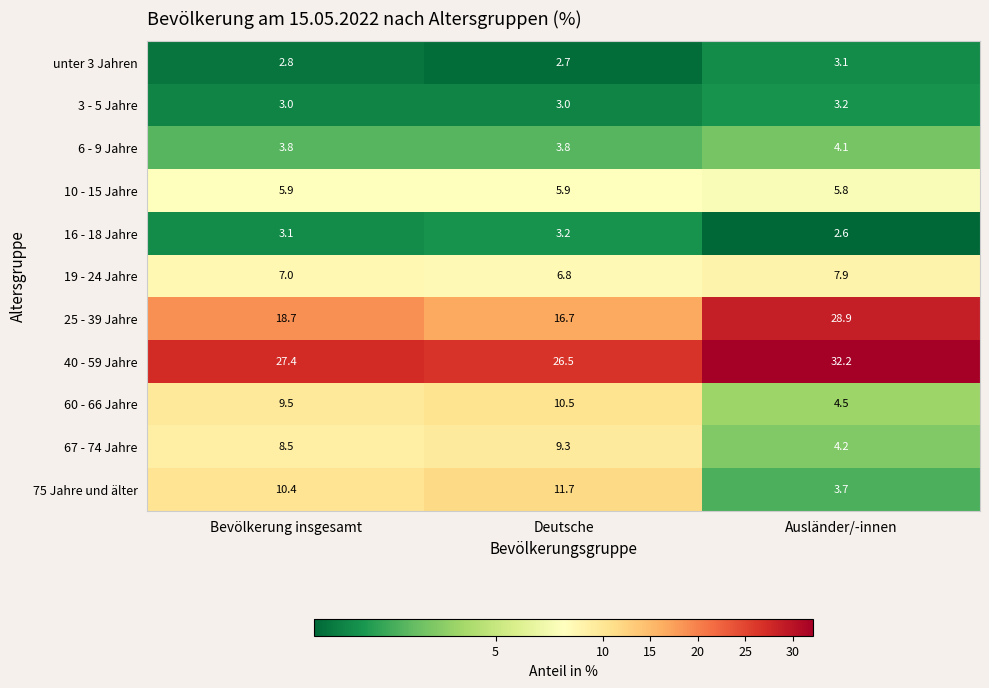

Read the 75 Jahre und älter value at Ausländer/-innen.

3.7